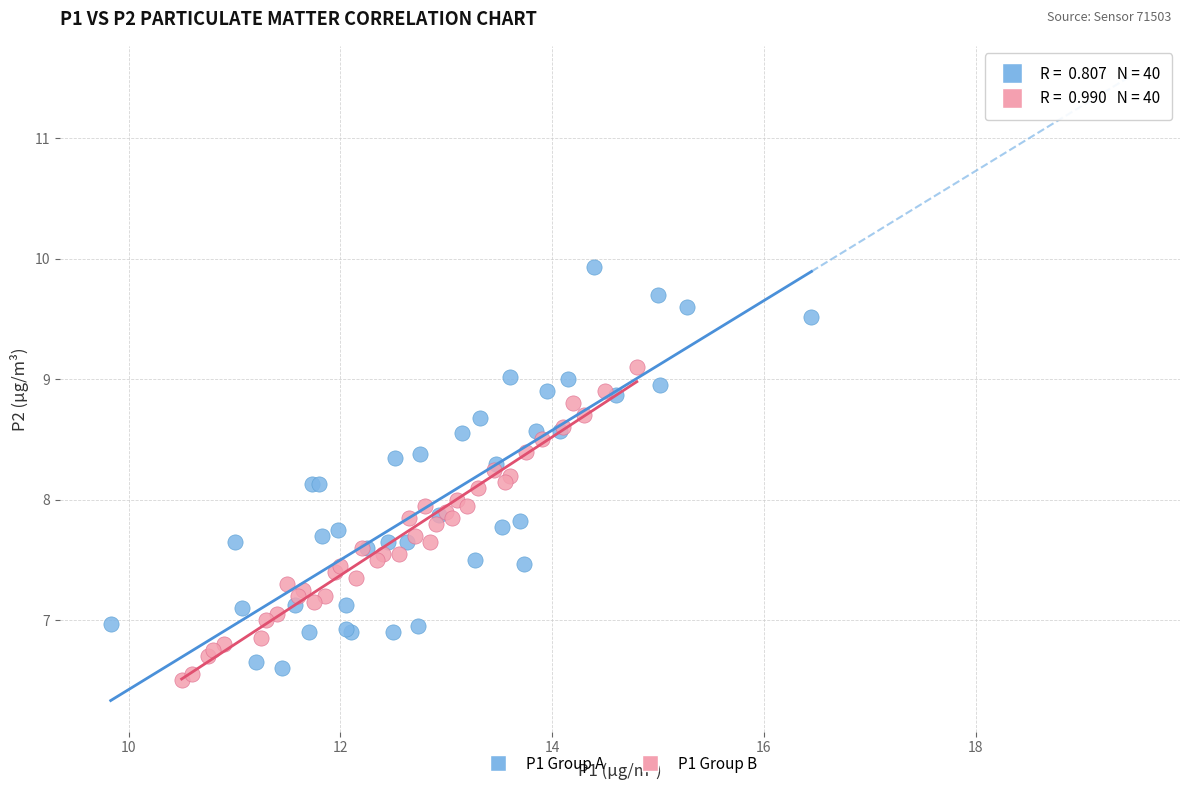

Which series has the largest Y range (max minus min)?

P1 Group A